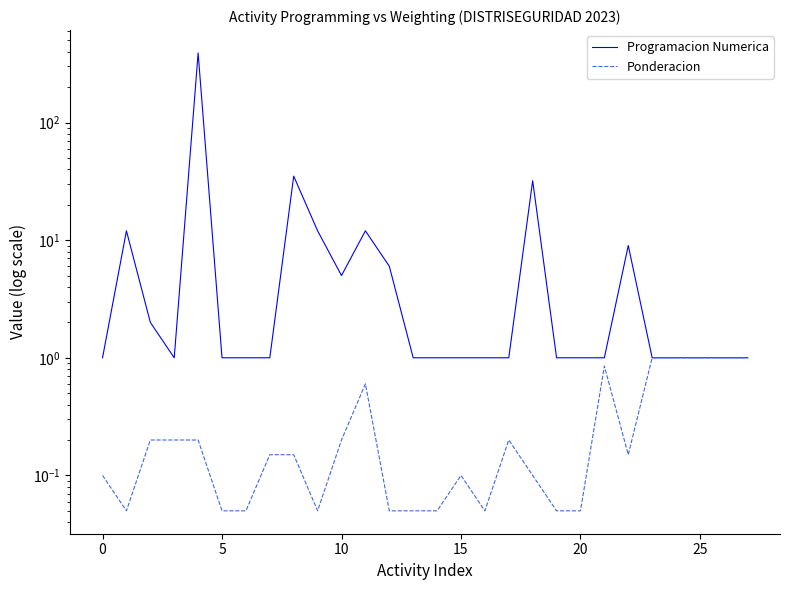

Rank the series by their average value, from highest to lowest.

Programacion Numerica, Ponderacion